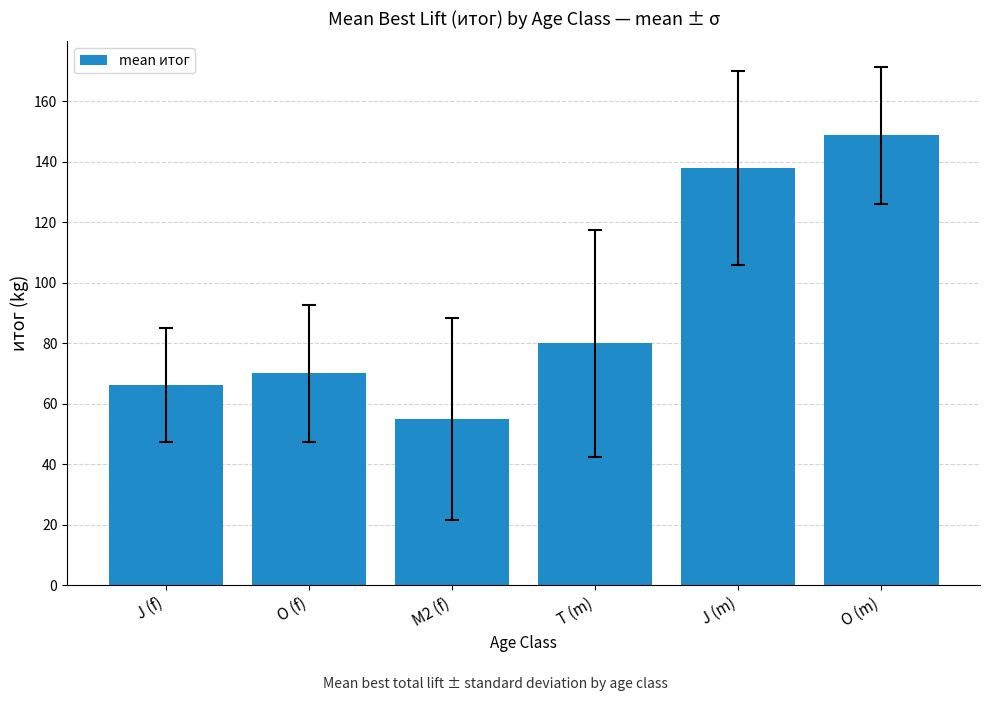

How many categories are shown in the chart?

6